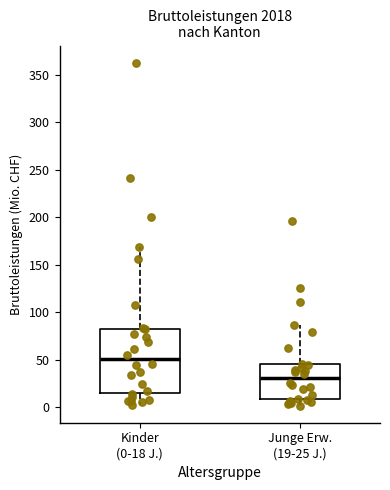

Where does the median line of the box for Kinder (0-18 J.) sit on the y-axis? The values are not printed on the chart, so give them approximately, as read against the axis.

50